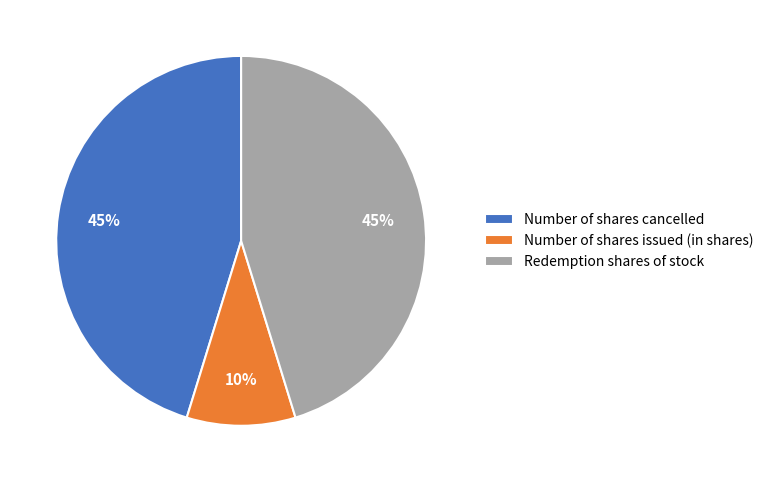

How many segments does this pie chart have?

3